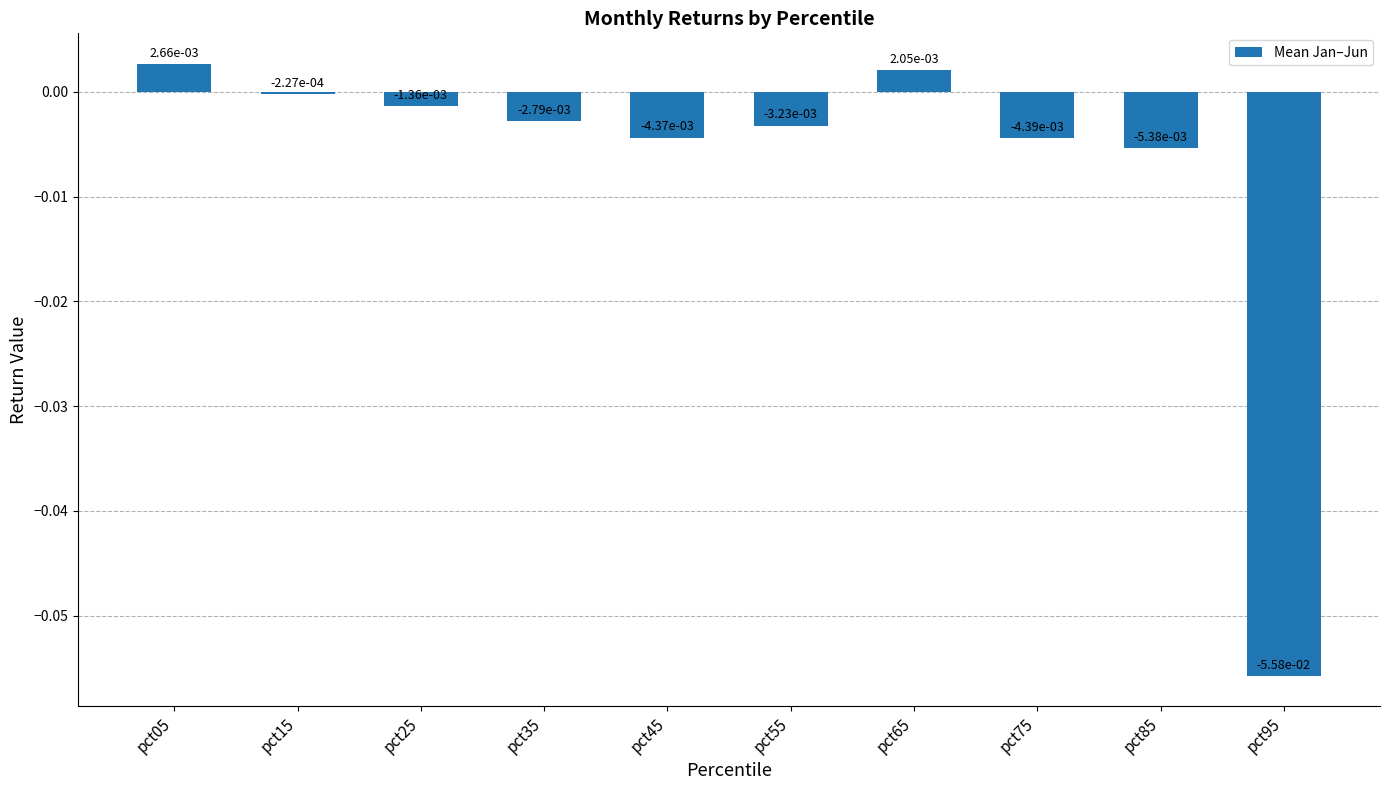

Which category has the lowest value across all series?

pct95